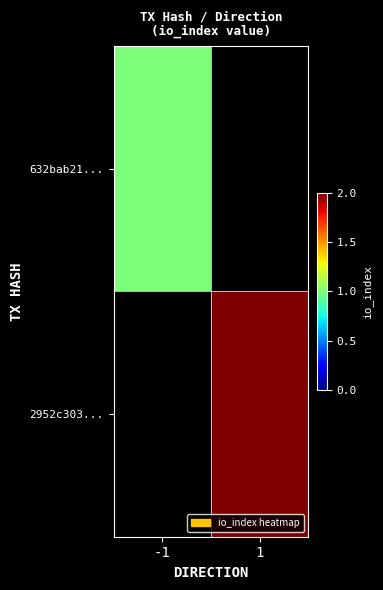

Count the number of categories in the chart.

2